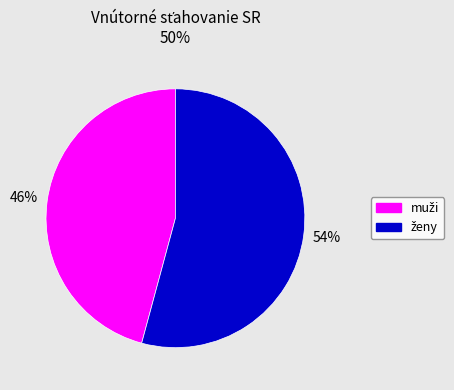

Does any single category account for the majority?

Yes